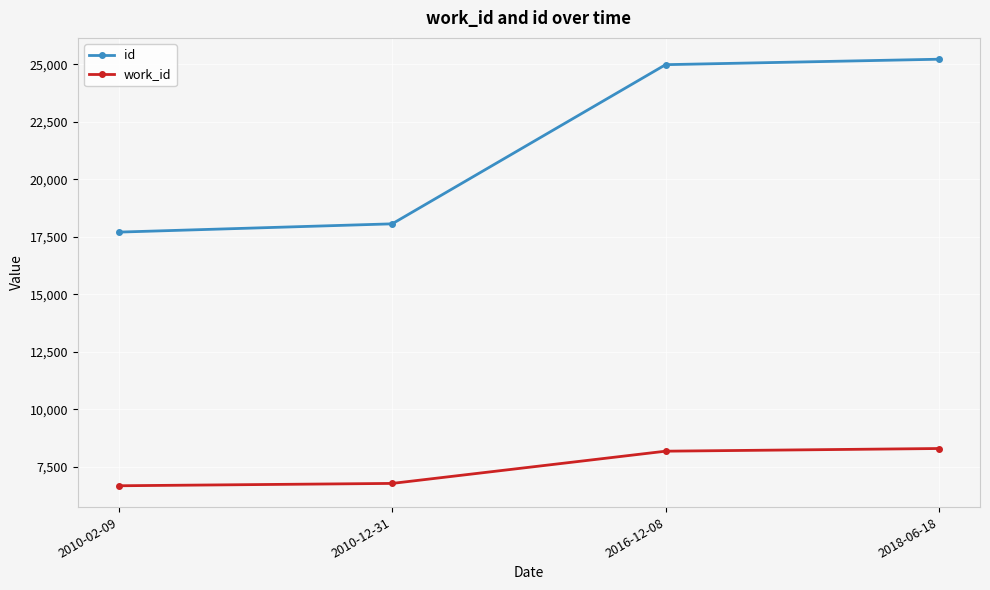

The id series shows 44994 at 2018-06-18. True or false?

False